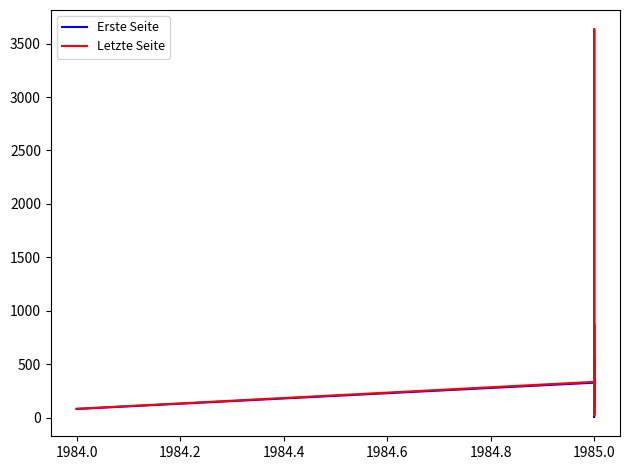

Is it true that Erste Seite equals 457 at 1985.0?

True